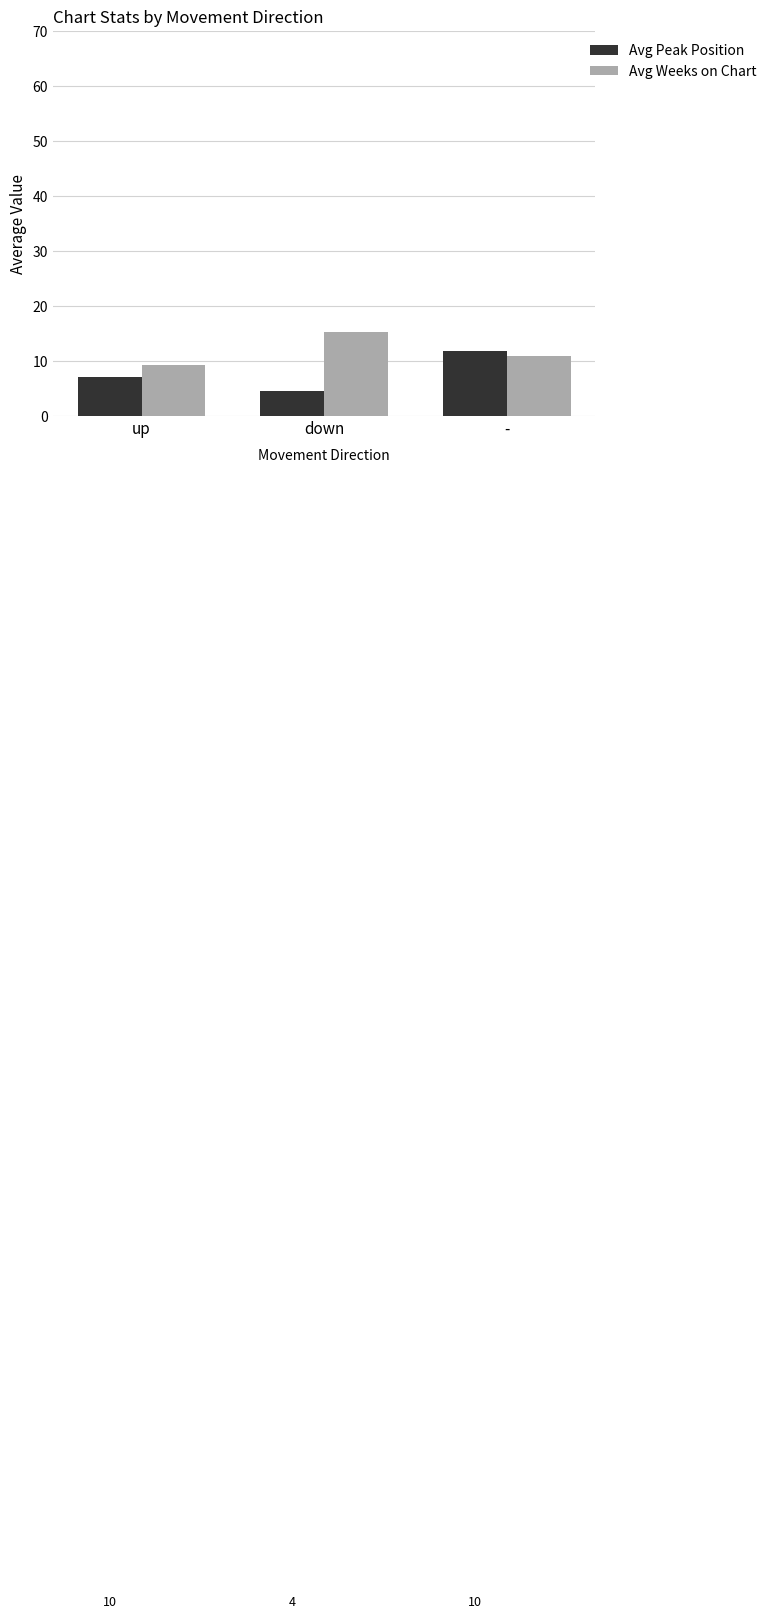

Where does the Avg Weeks on Chart series first go above 11?

down